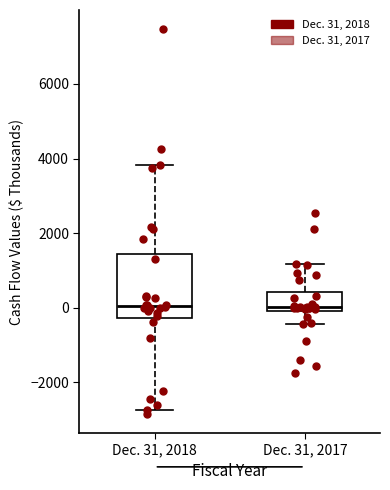

Reading left to right, transcribe this box plot: for each box, give where its median line is, the range the box spans, and where its two whiskers end, as read against the y-axis. The values are not printed on the chart, so give them approximately, as read against the axis.

Dec. 31, 2018: median 0, box -200 to 1400, whiskers -2800 to 3800
Dec. 31, 2017: median 0 (just above the box's lower edge), box 0 to 400, whiskers -400 to 1200